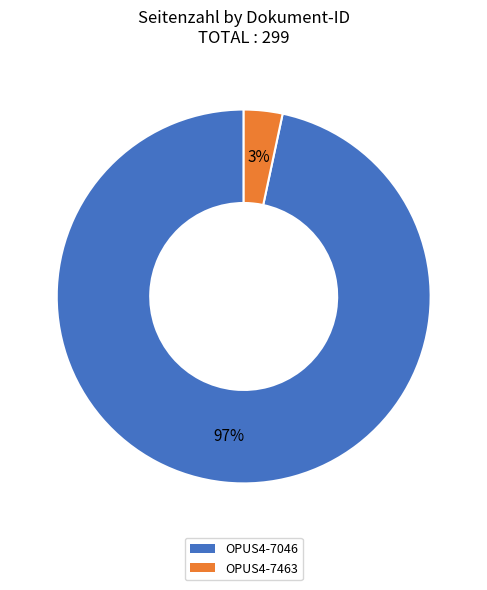

To the nearest percent, what percentage of the pie is OPUS4-7463?

3%